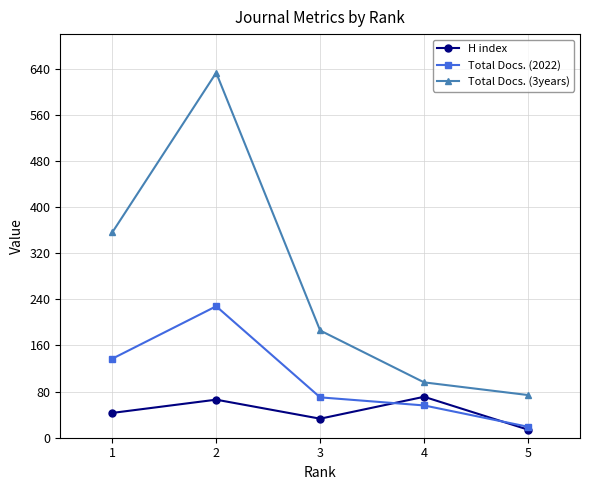

Which series has the widest spread of values?

Total Docs. (3years)